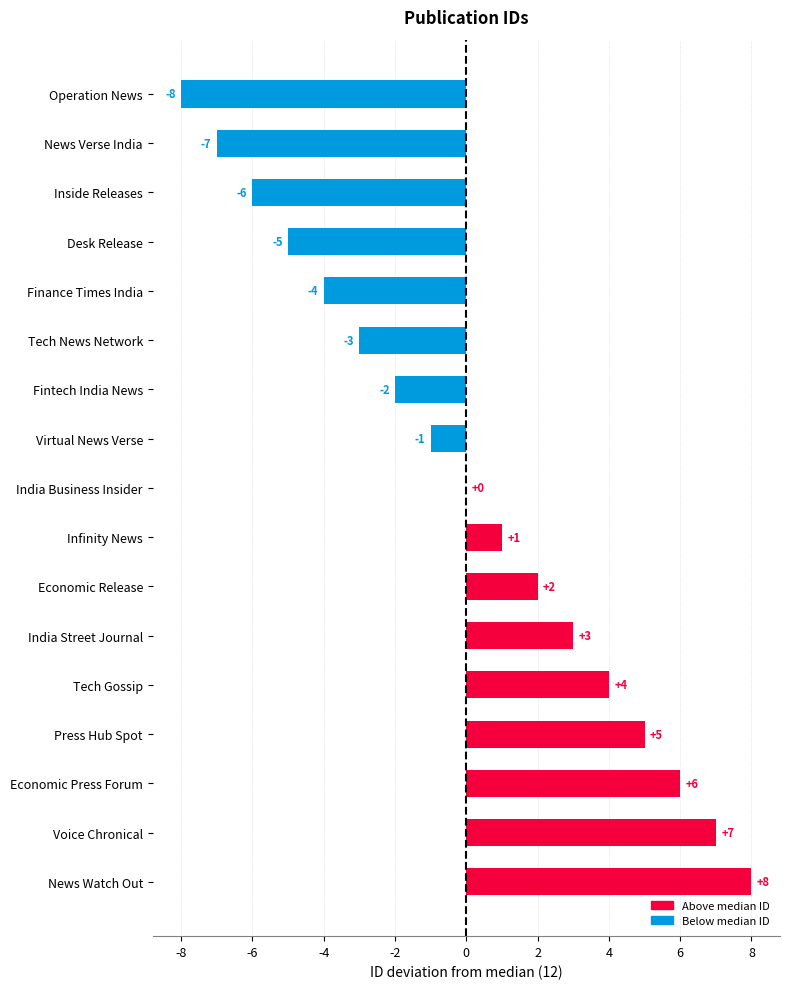

How many distinct data groups are displayed?

1